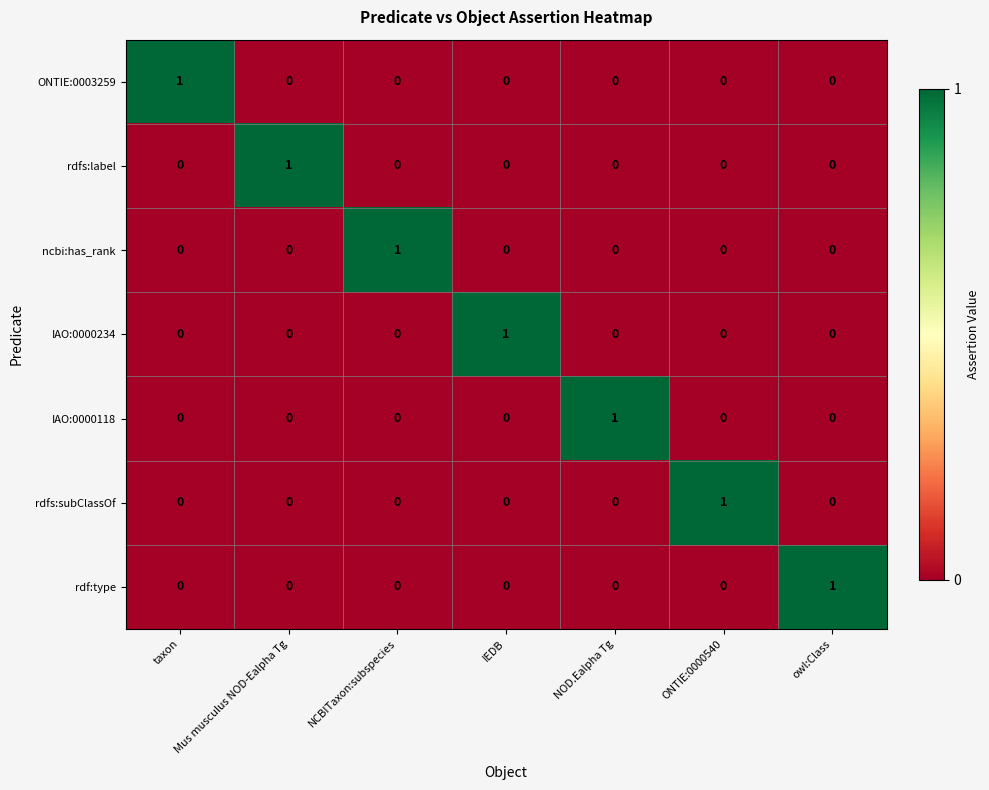

At how many categories does at least one series exceed 0?

7